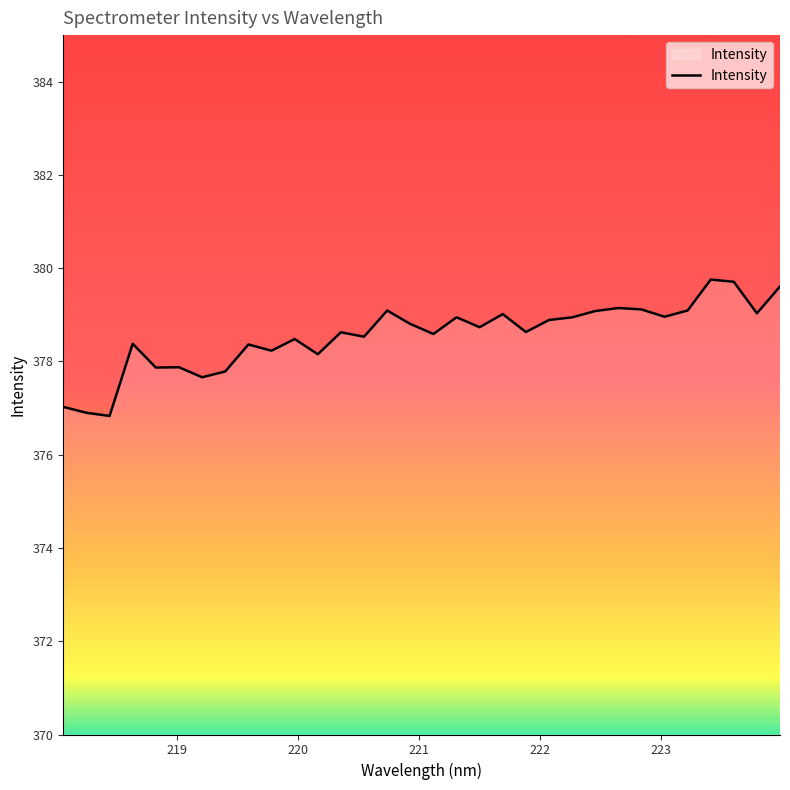

What is the smallest value displayed?

376.8